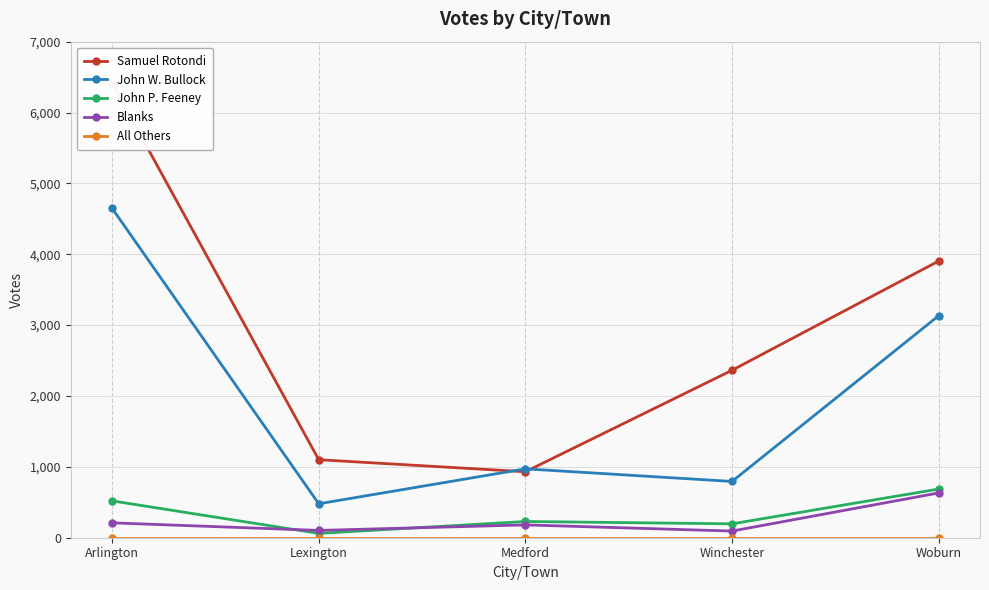

Which series changed the most between Medford and Woburn?

Samuel Rotondi